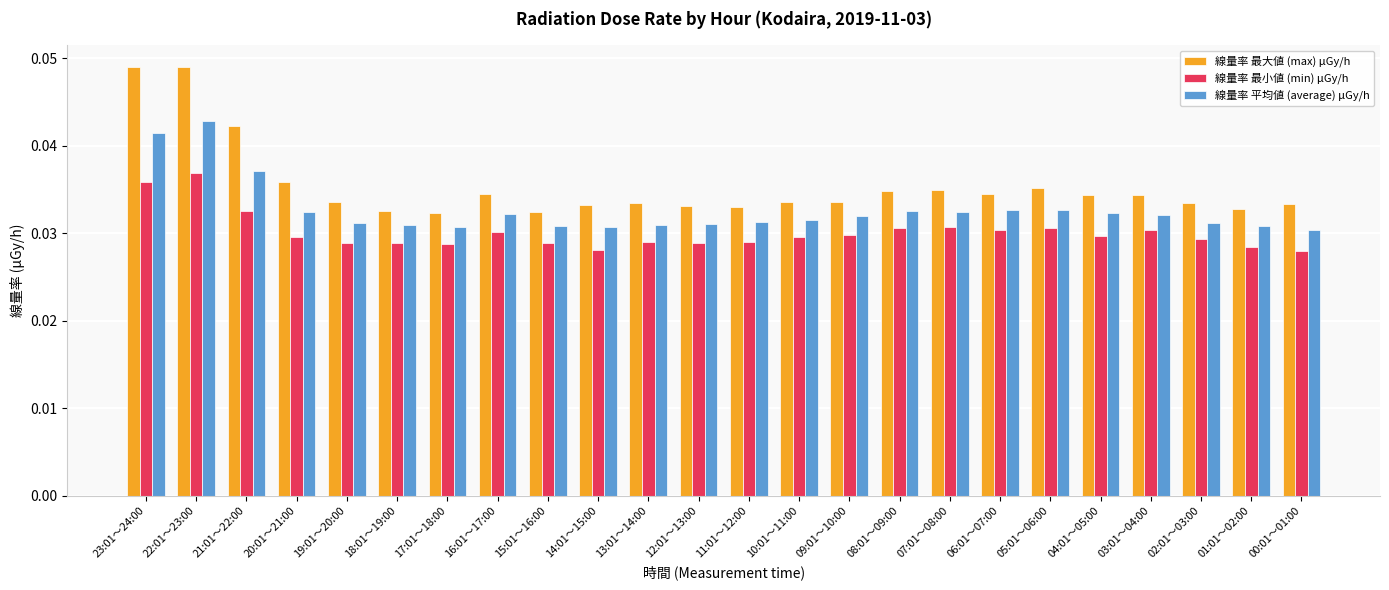

What is the sum of all 線量率 平均値 (average) μGy/h values?

0.8